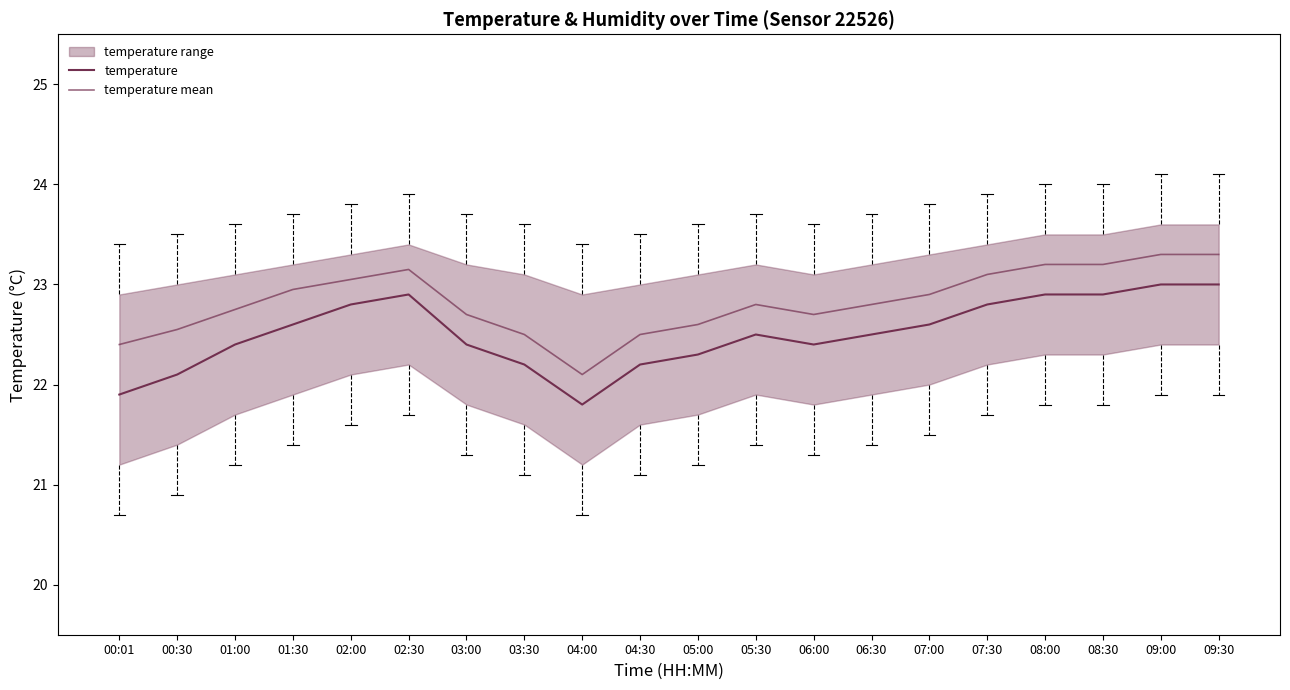

True or false: temperature mean has a value of 22.8 at 01:00.

True